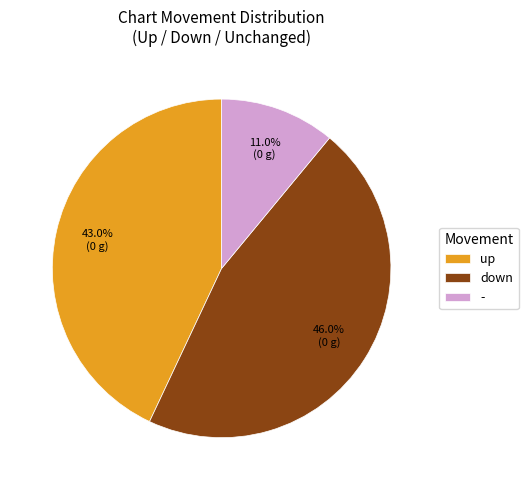

Rank the categories by value from lowest to highest.

-, up, down